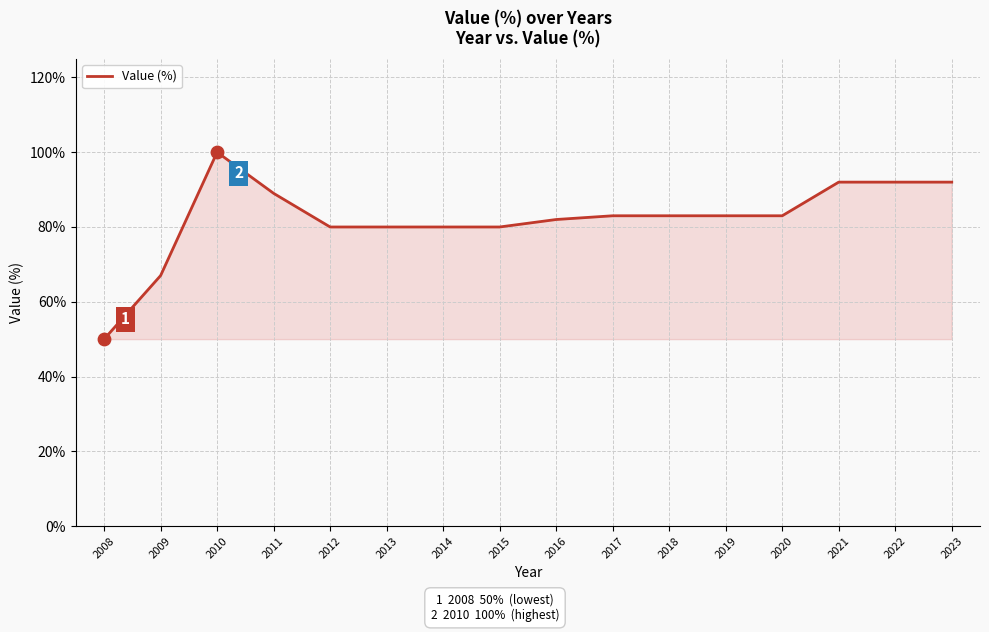

Approximately how many times larger is the value at 2012 compared to 2015?

1.0